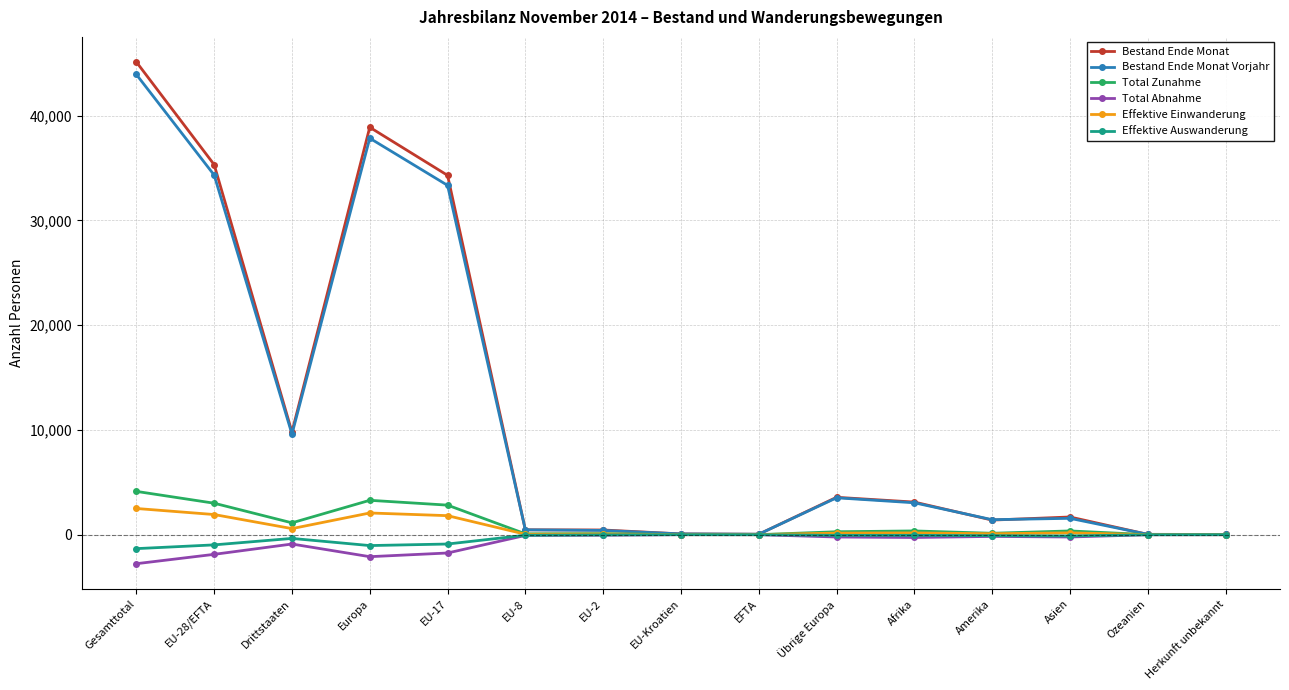

What is the smallest value displayed?

-2771